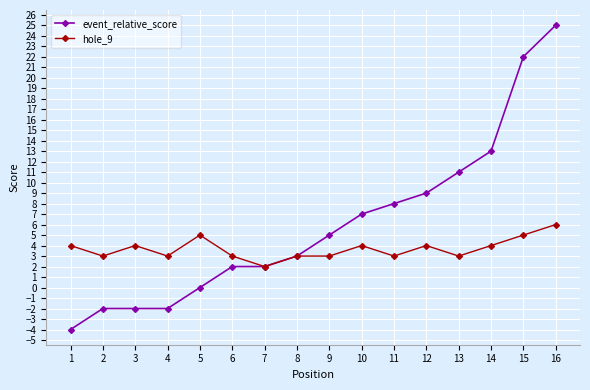

Which series changed the most between 3 and 14?

event_relative_score